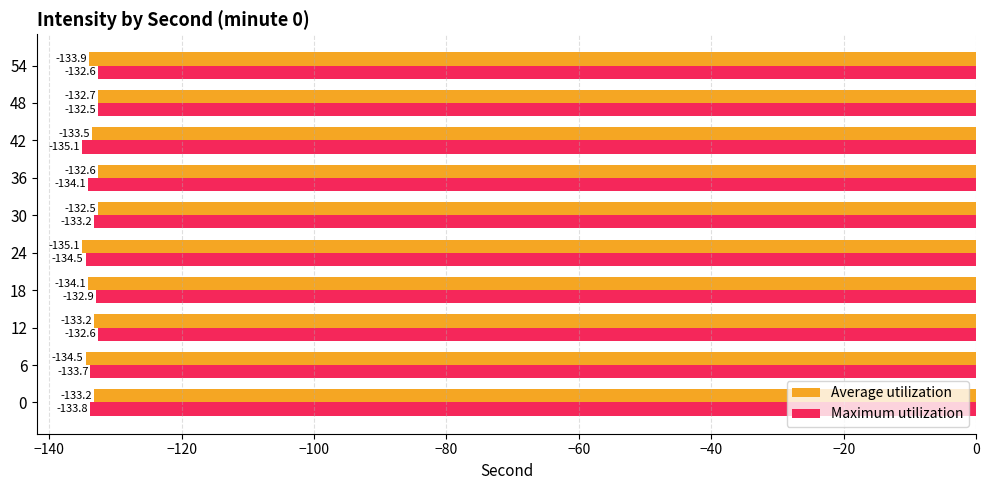

How many values in the Average utilization series are below -133?

7